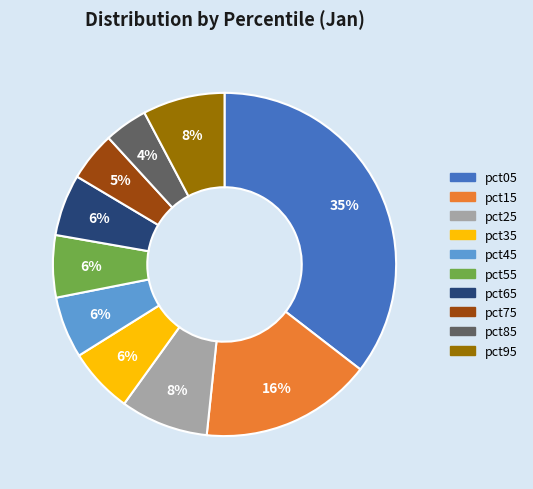

To the nearest percent, what is the combined percentage of pct15 and pct55?

22%